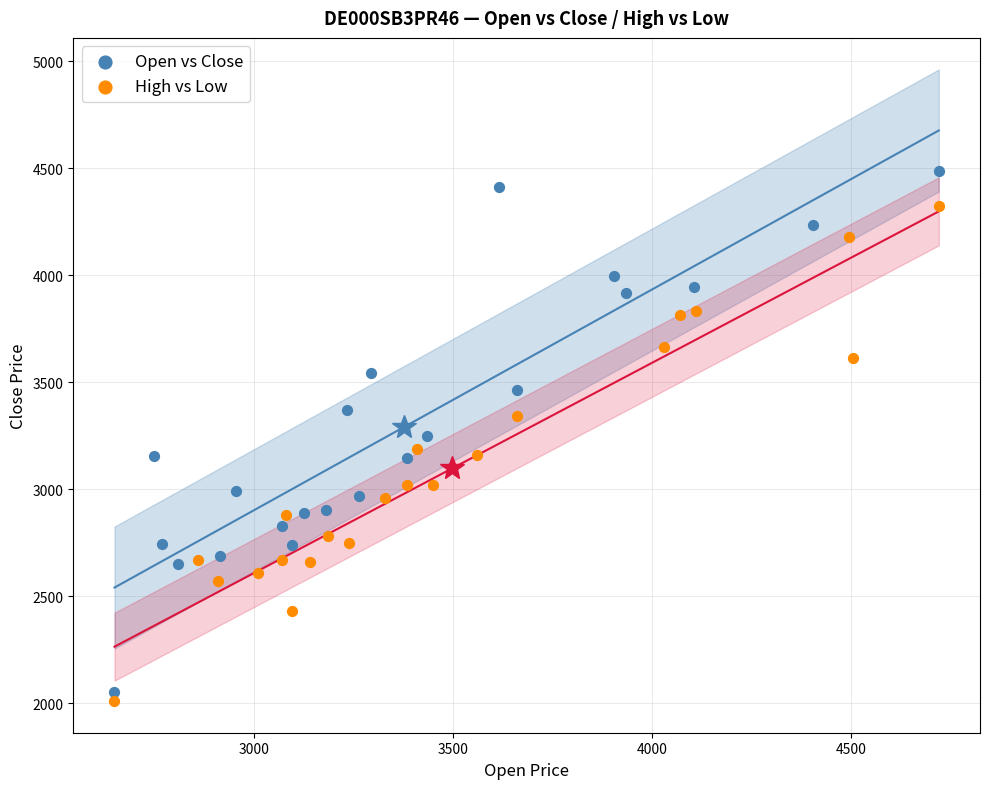

Which series contains the highest Y value?

Open vs Close